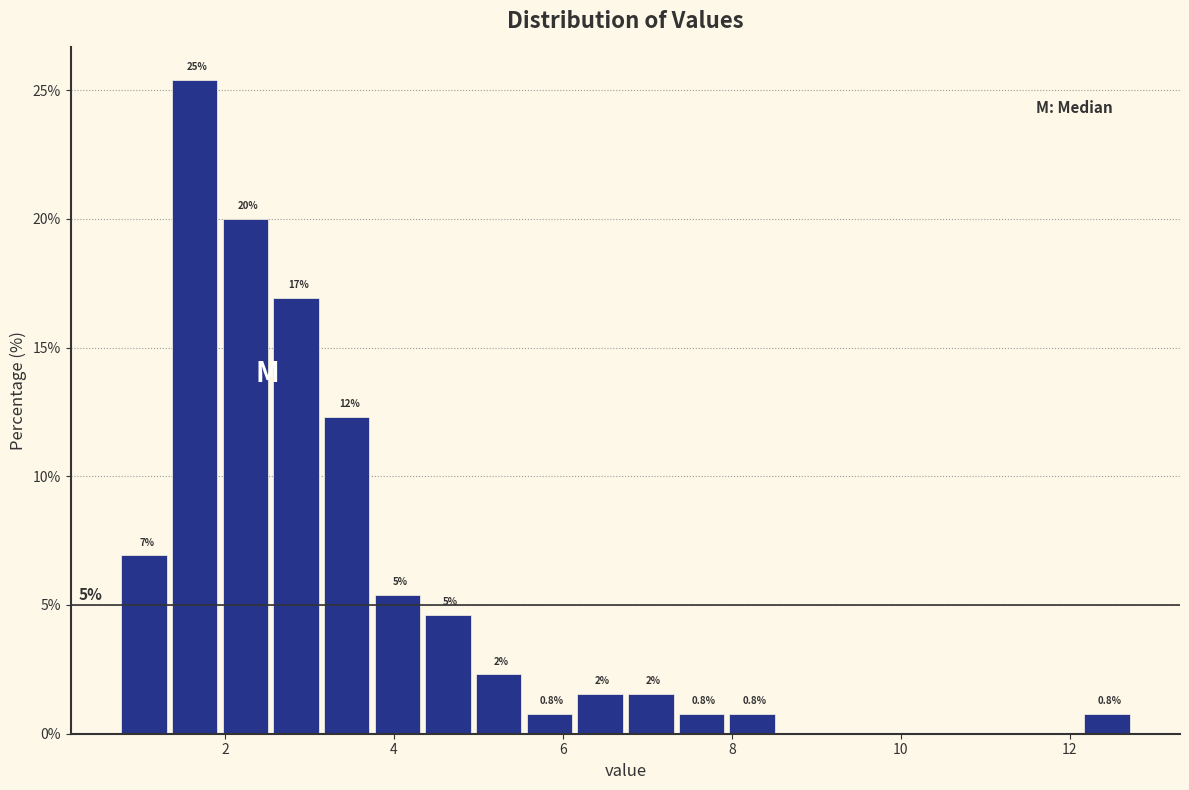

Around what value on the x-axis is the tallest bar? Give the approximate position of its centre, as read against the axis.

1.6